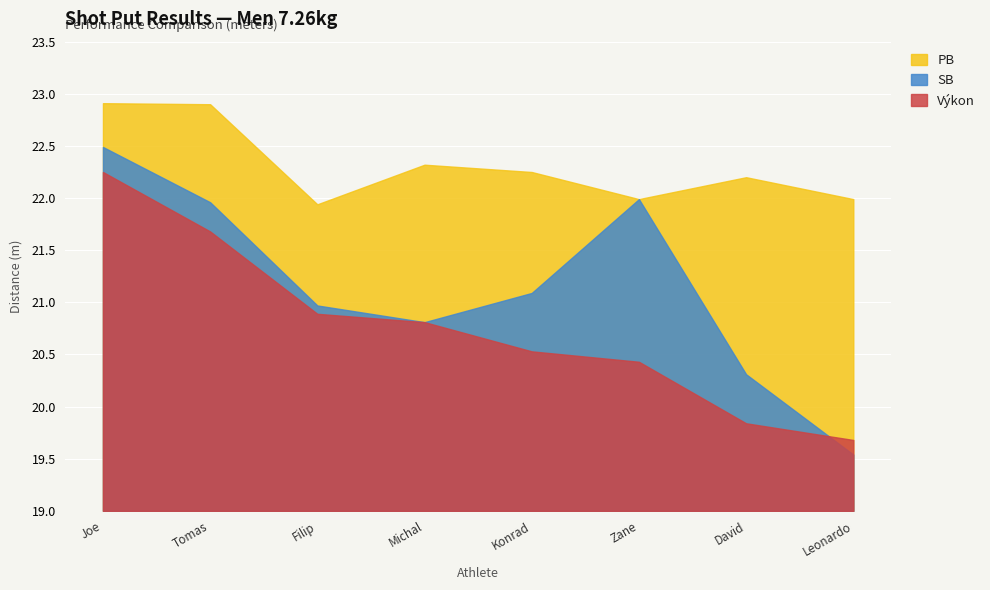

What is the spread (max minus min) of values at Walsh Tomas?

1.2